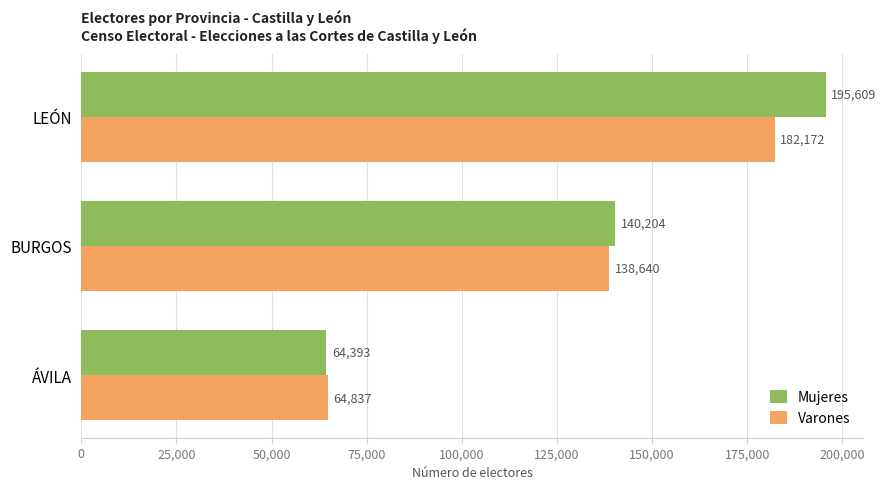

Which series has the largest range (max minus min)?

Mujeres